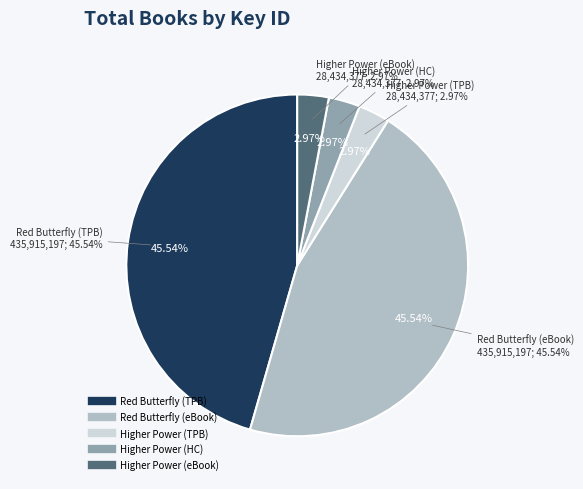

To the nearest percent, what is the difference between the largest and smallest slice percentages?

43%